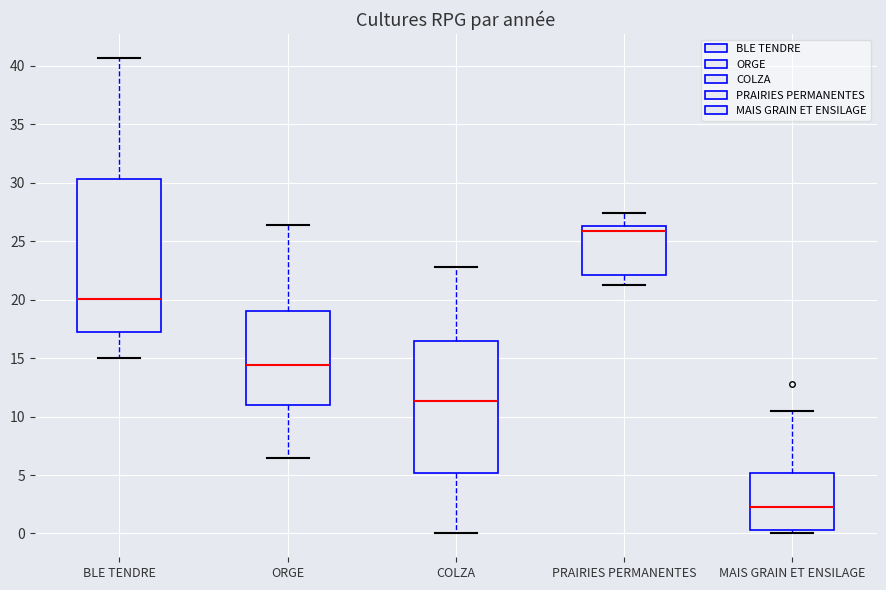

Comparing the boxes themselves (not the whiskers), which one is the tallest?

BLE TENDRE